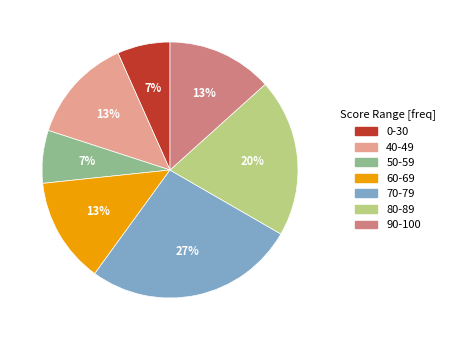

What is the ratio of the value at 60-69 to the value at 70-79?

0.5